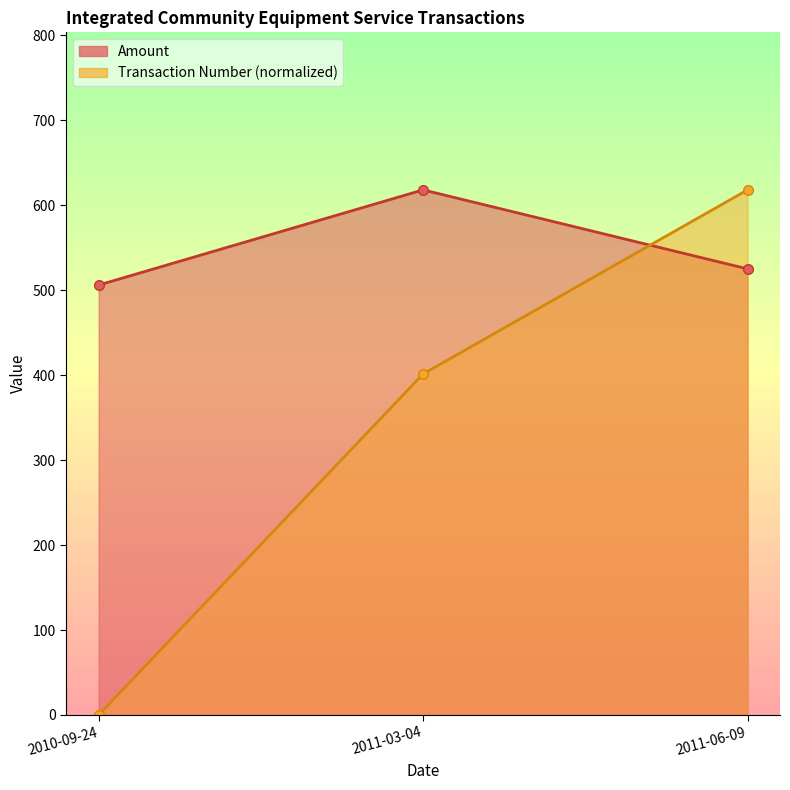

Reading right to left, list all the values displayed in this chart.

Amount: 525.0	618.0	506.0
Transaction Number: 618.0	401.4	0.0